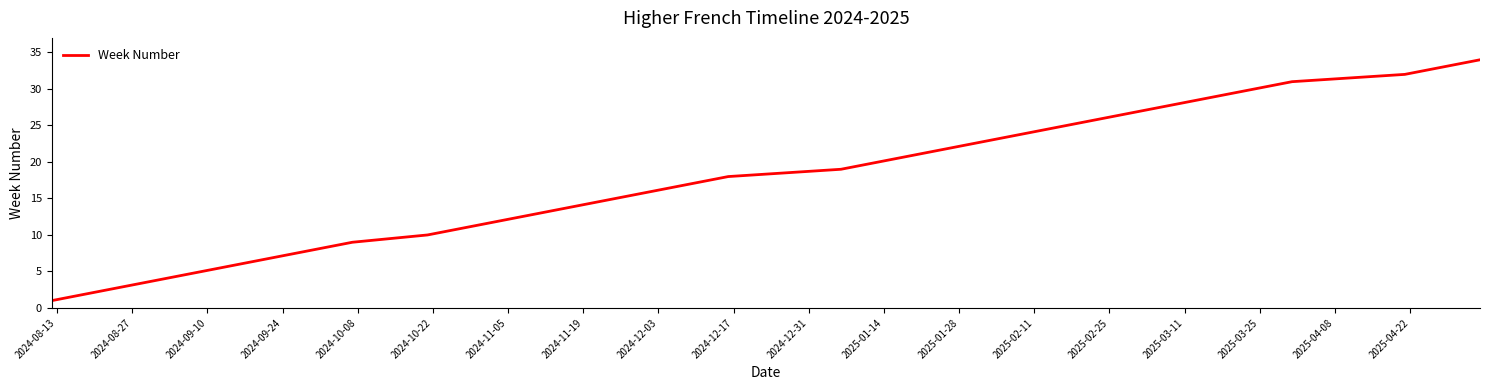

What is the greatest value displayed?

34